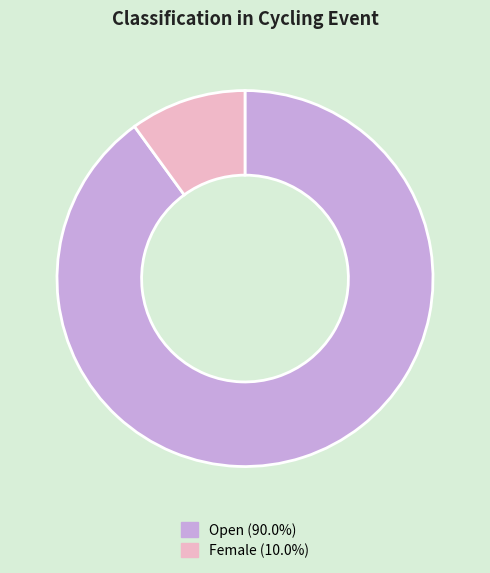

Is there a majority slice in this chart?

Yes